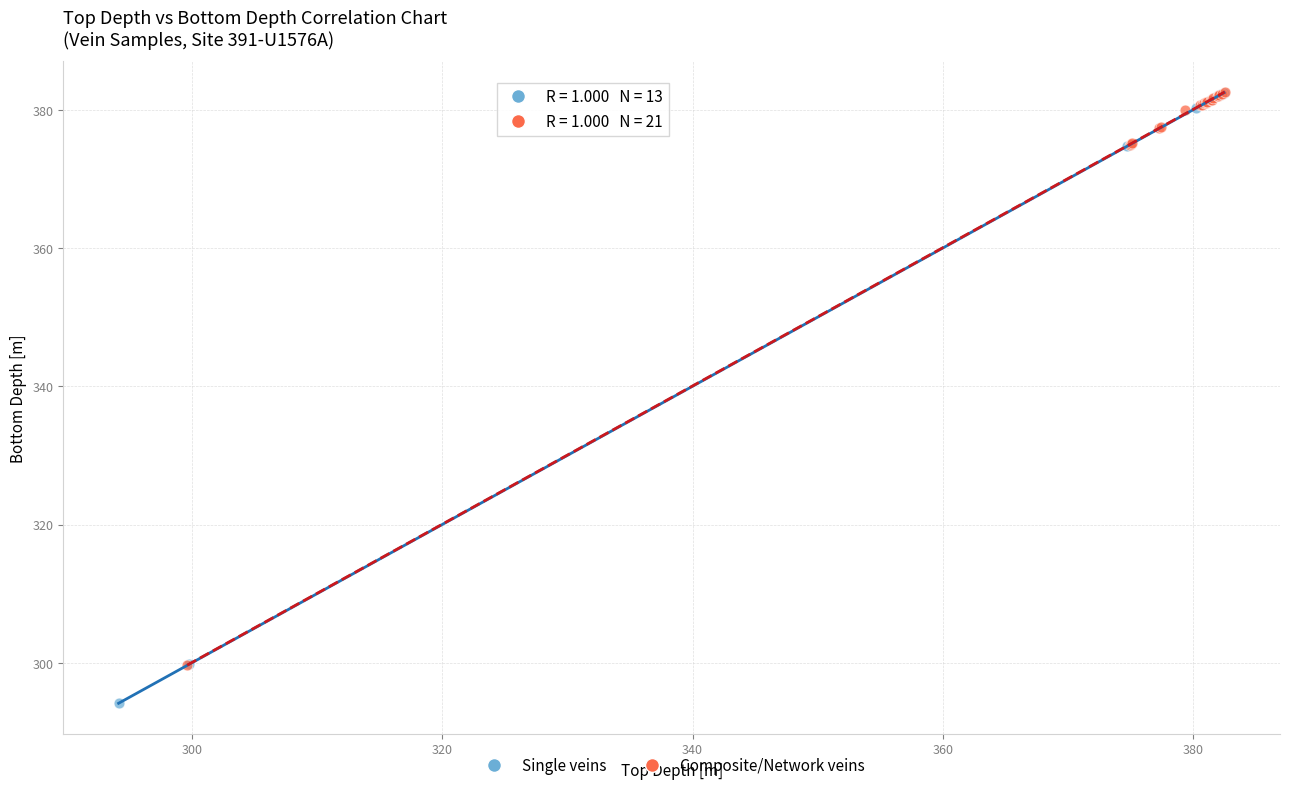

What are all the series names shown in the legend?

Single veins, Composite/Network veins